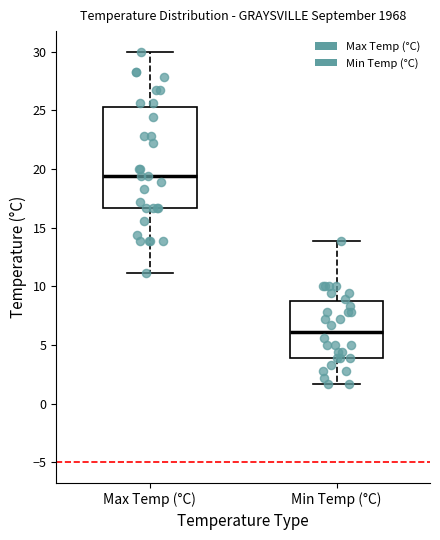

Where does the upper whisker of the box for Max Temp (°C) end on the y-axis? The values are not printed on the chart, so give them approximately, as read against the axis.

30.0